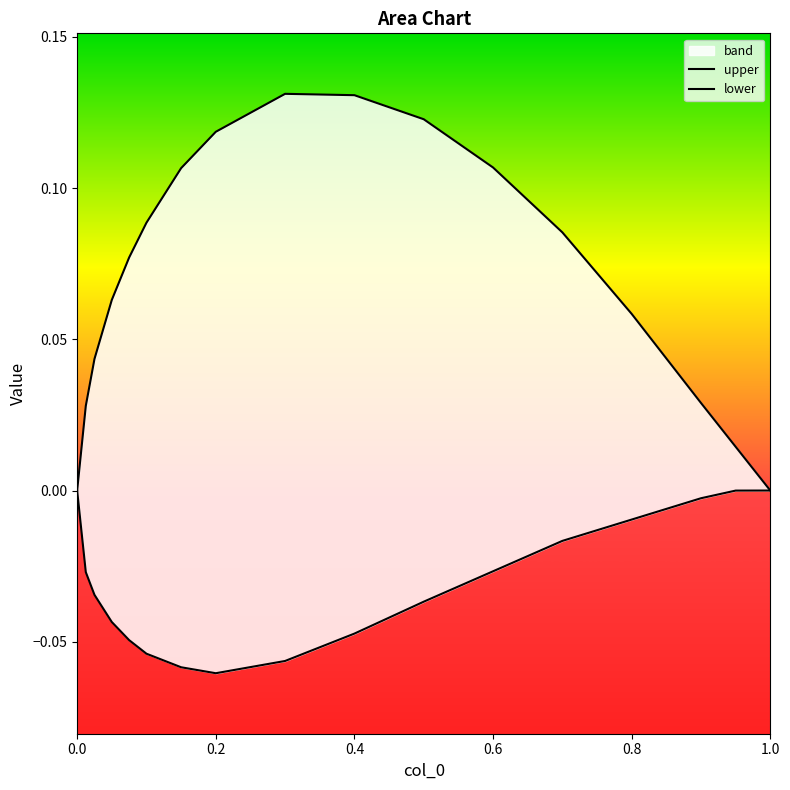

True or false: lower and upper intersect in this chart.

False